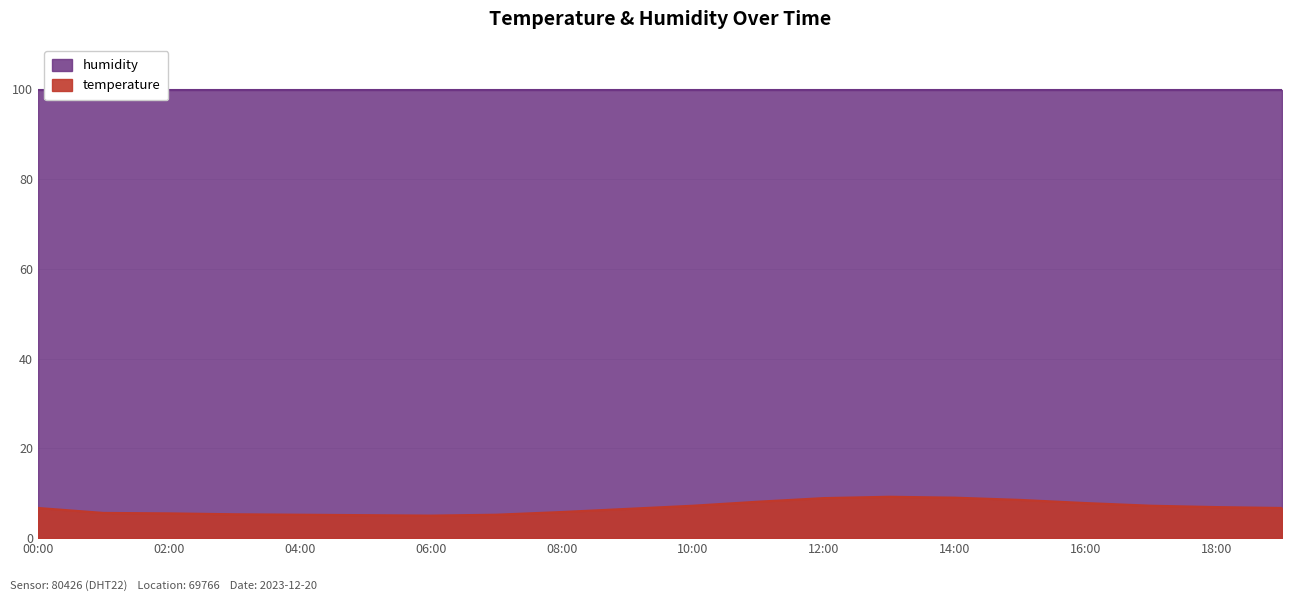

How many points are lower than both their immediate neighbors (excluding endpoints)?

1